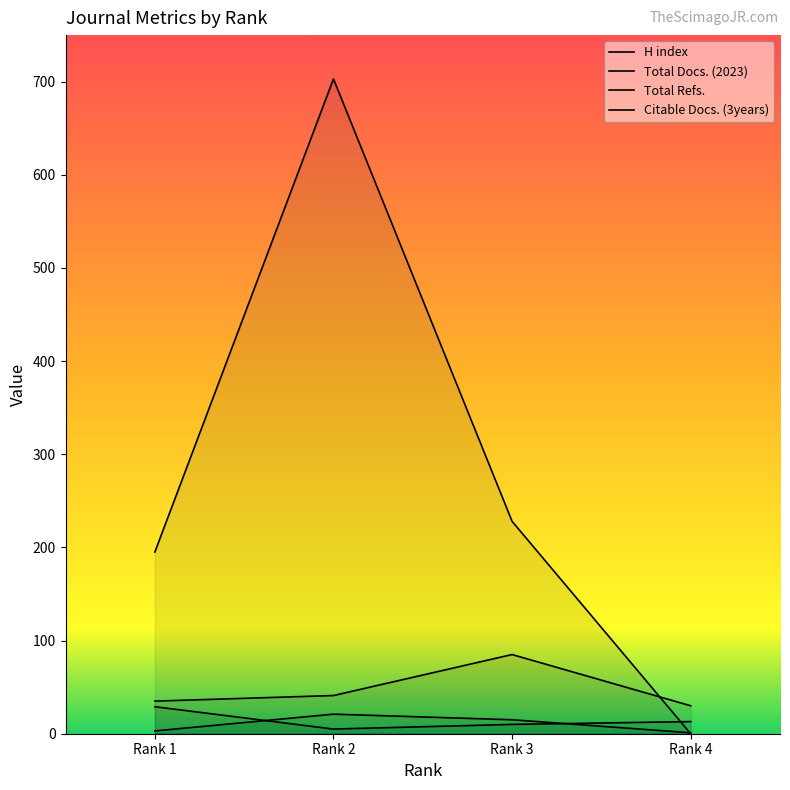

What is the approximate value of Citable Docs. (3years) at Rank 3, to the nearest 10?

80